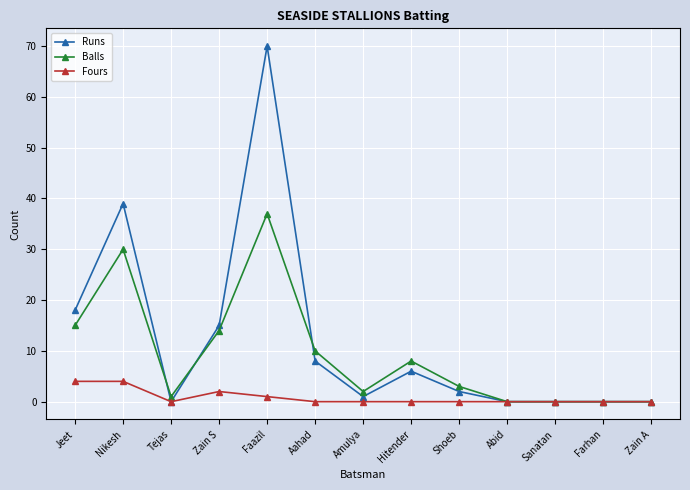

What is the label of the 10th point from the right?

Zain S